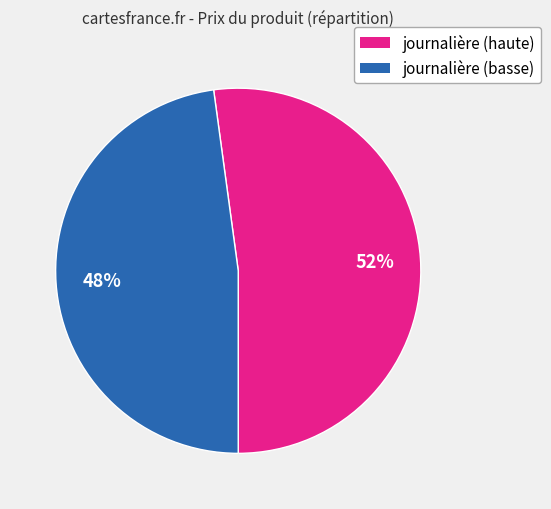

To the nearest percent, what is the average slice percentage?

50%